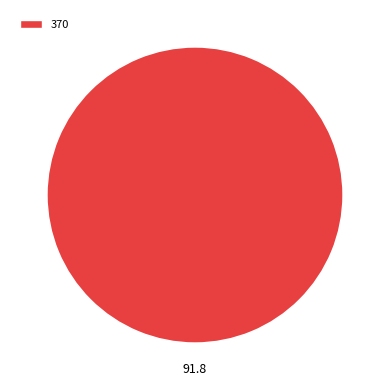

Which category accounts for the majority?

370